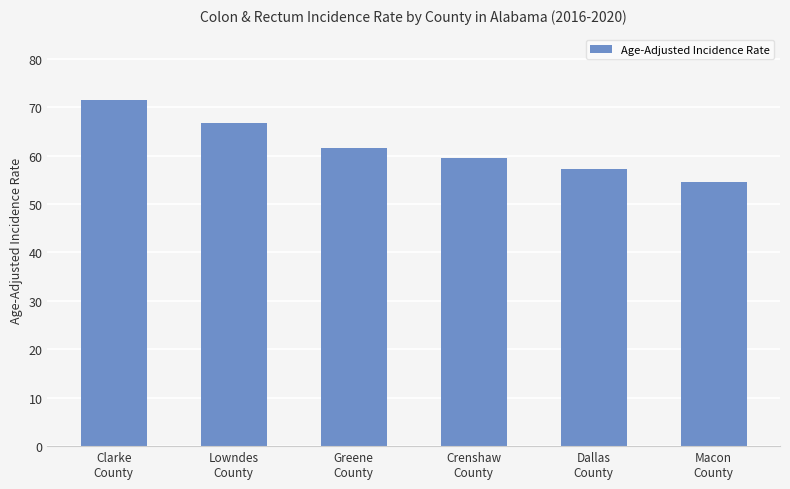

Which label corresponds to the largest value in the chart?

Clarke
County